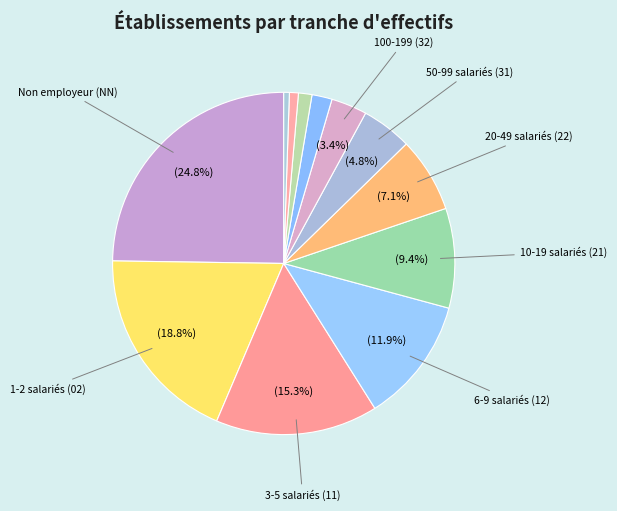

How many segments does this pie chart have?

12